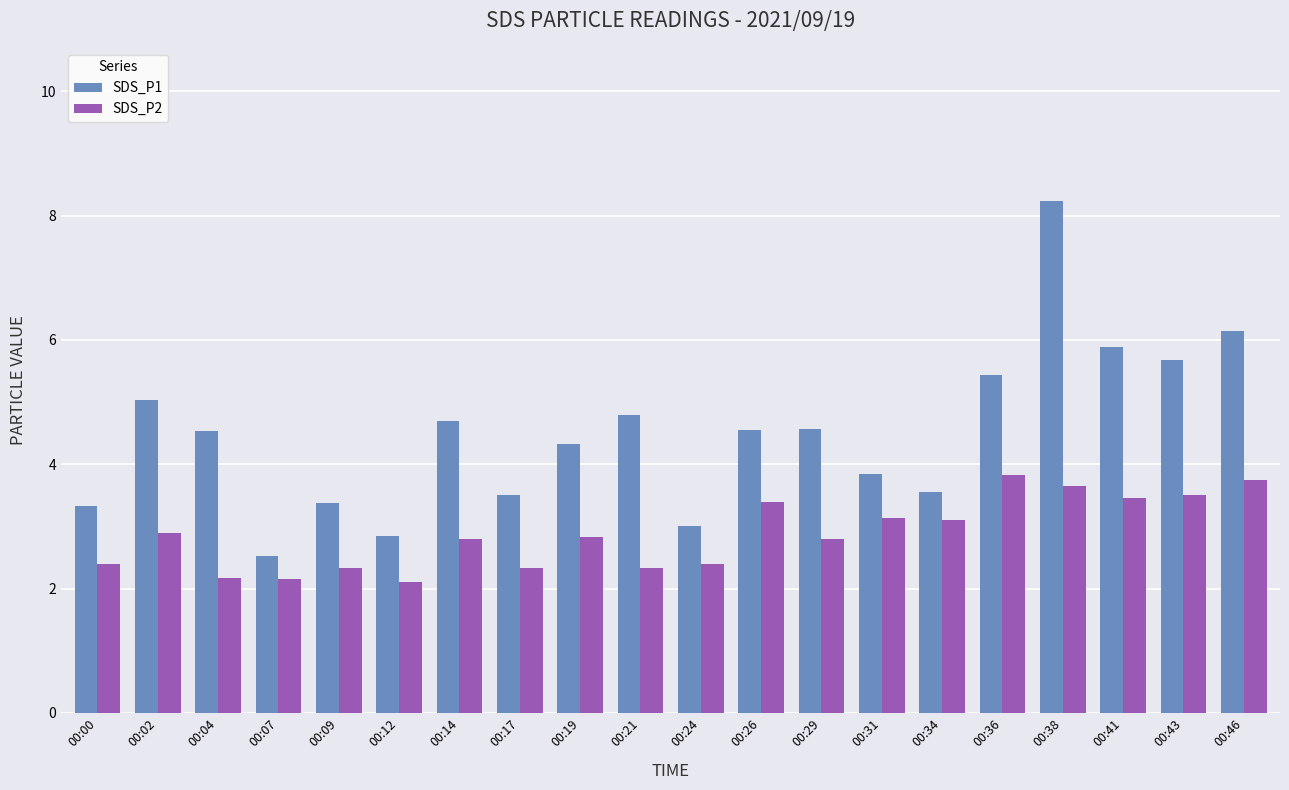

Is it true that SDS_P2 equals 3.5 at 00:41?

True